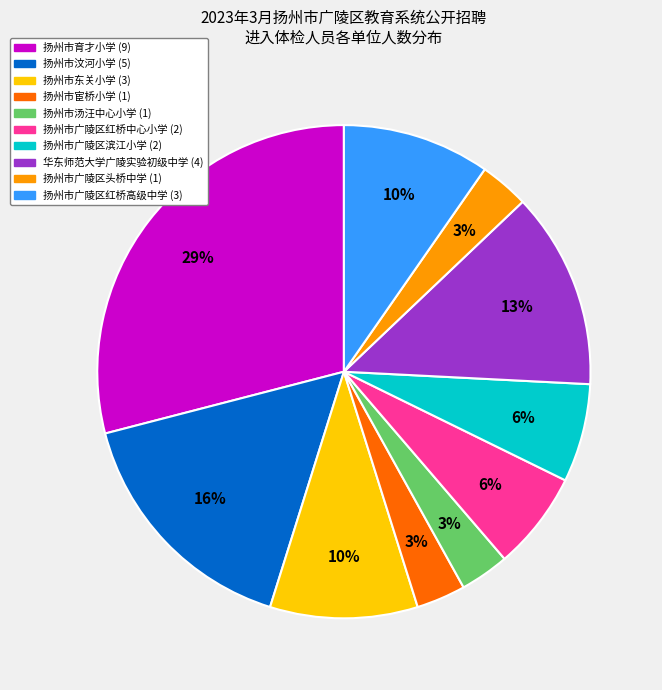

Combined, do 扬州市汶河小学 and 扬州市广陵区红桥中心小学 account for over 50%?

No